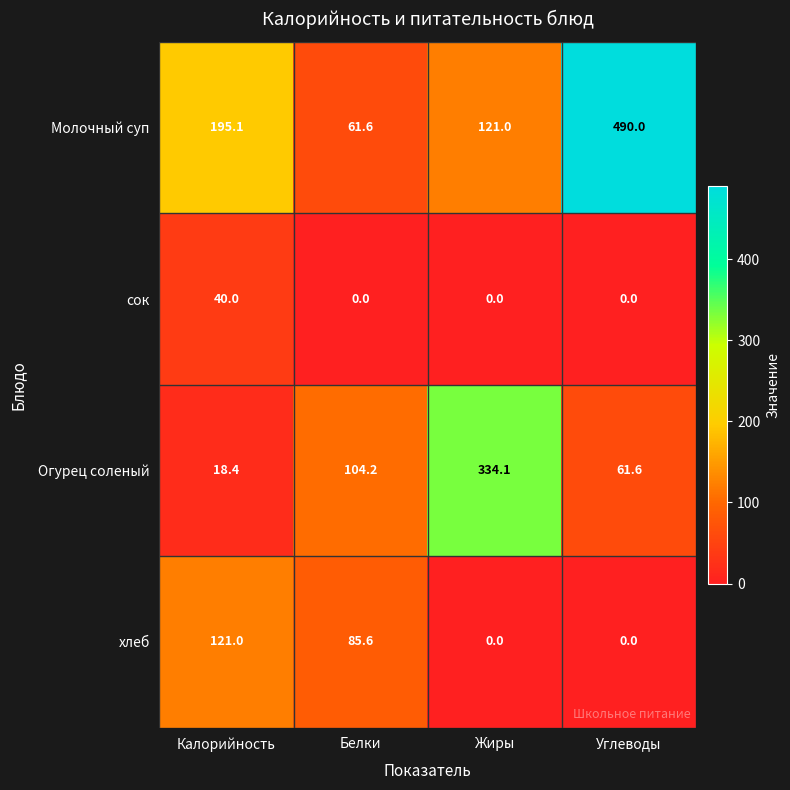

What is the maximum value for Молочный суп?

490.0